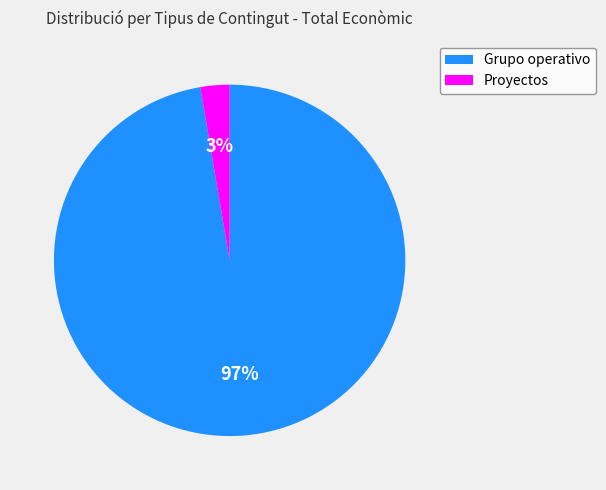

Does any single category account for the majority?

Yes